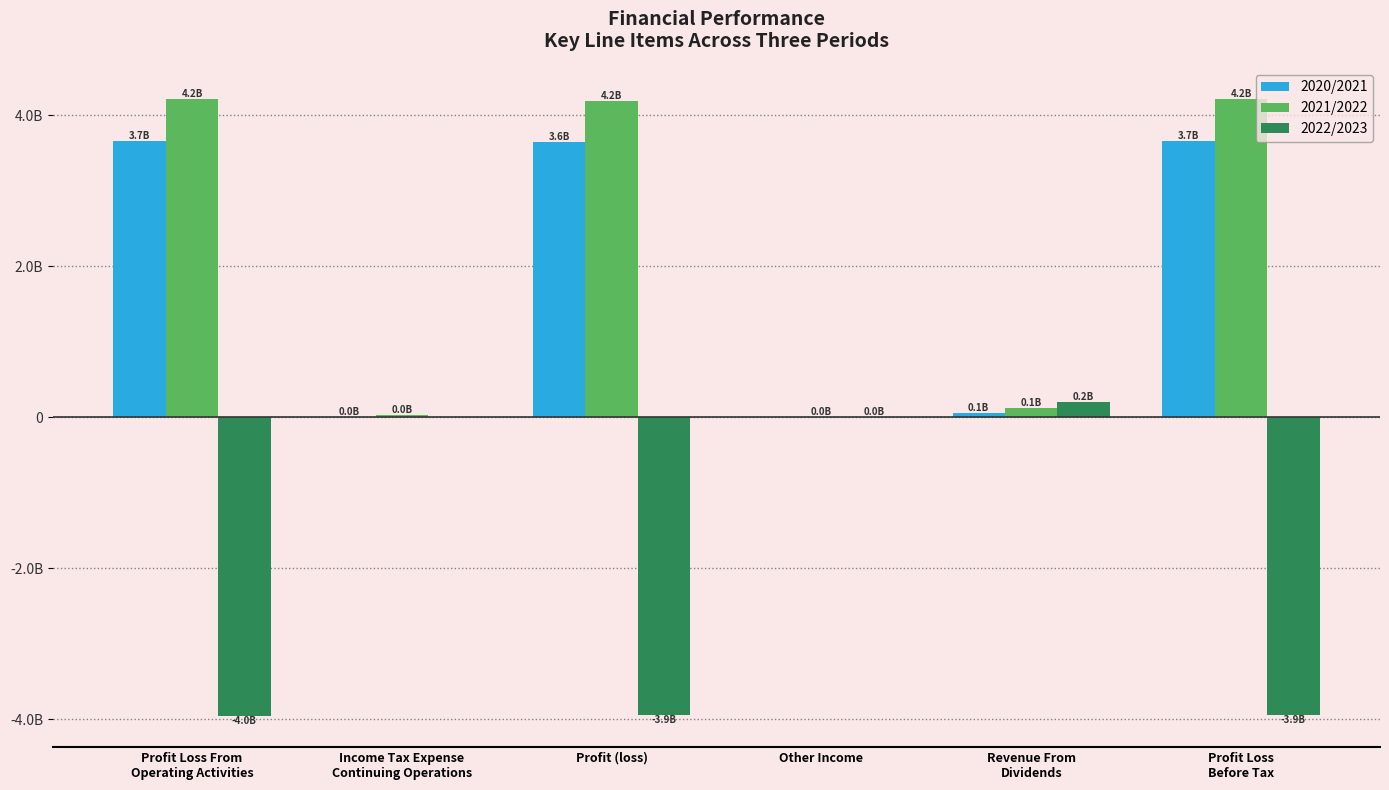

Are the bars horizontal?

No